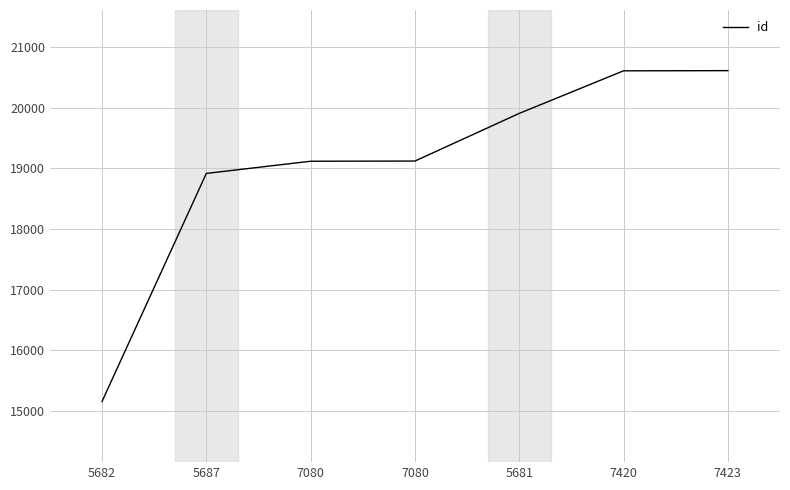

How many values are below 19122?

3